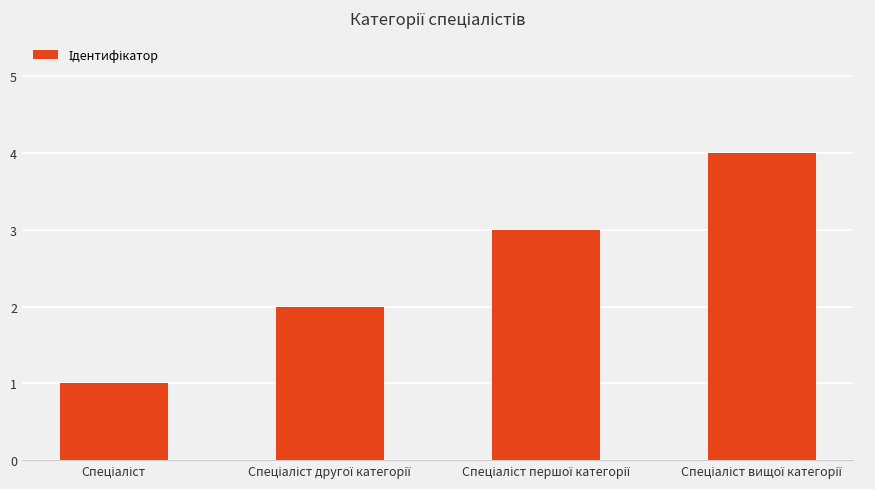

What is the difference between the second highest and second lowest values?

1